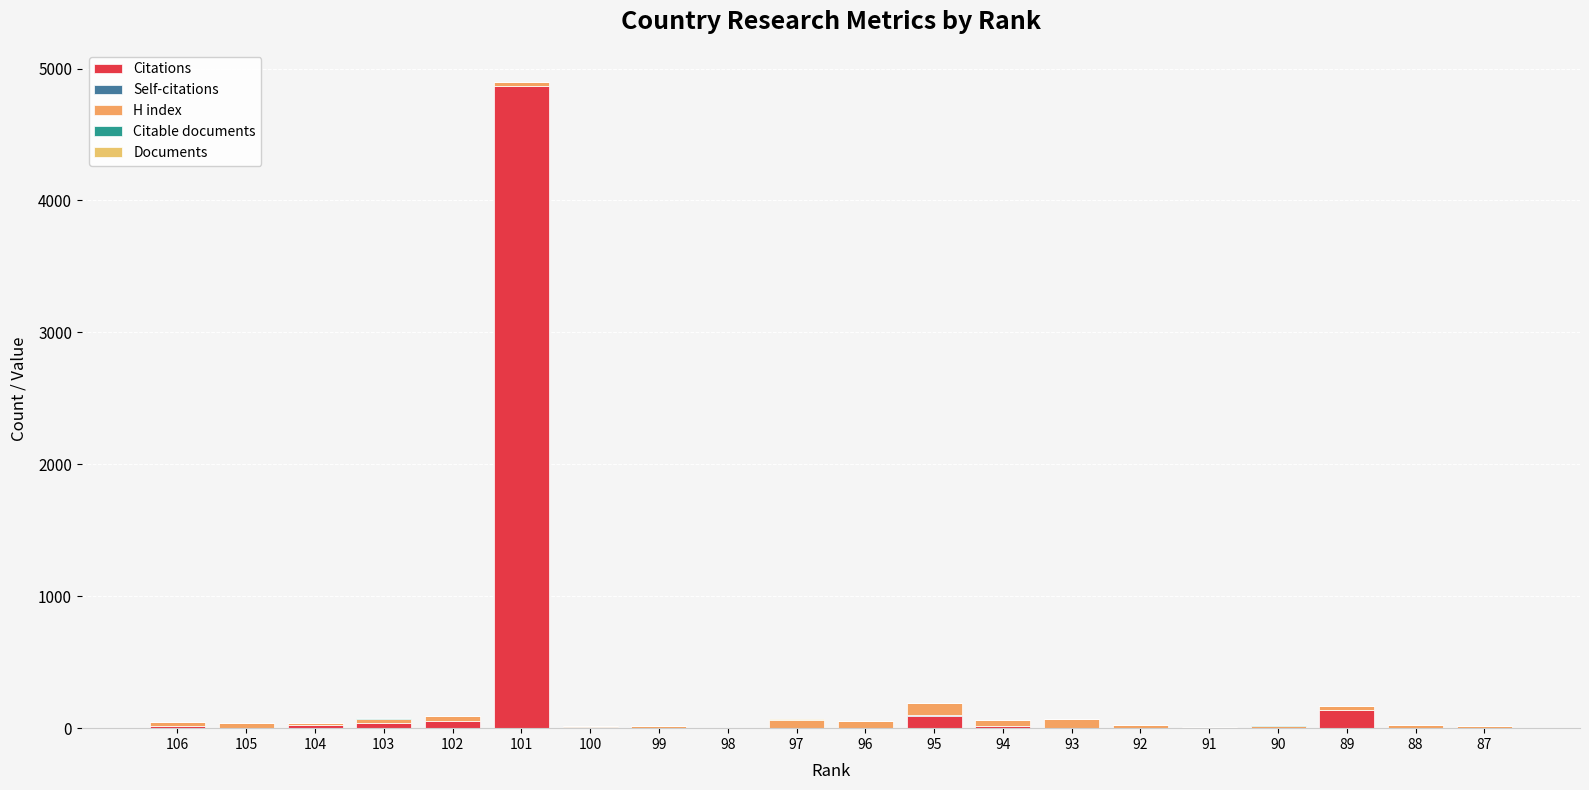

Between 102 and 103, which is larger?

102